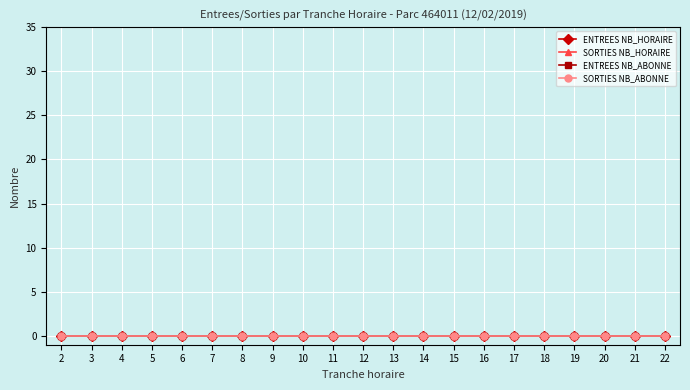

Reading right to left, list all the values displayed in this chart.

ENTREES NB_HORAIRE: 0	0	0	0	0	0	0	0	0	0	0	0	0	0	0	0	0	0	0	0	0
SORTIES NB_HORAIRE: 0	0	0	0	0	0	0	0	0	0	0	0	0	0	0	0	0	0	0	0	0
ENTREES NB_ABONNE: 0	0	0	0	0	0	0	0	0	0	0	0	0	0	0	0	0	0	0	0	0
SORTIES NB_ABONNE: 0	0	0	0	0	0	0	0	0	0	0	0	0	0	0	0	0	0	0	0	0
TRANCHE_HORAIRE: 22	21	20	19	18	17	16	15	14	13	12	11	10	9	8	7	6	5	4	3	2